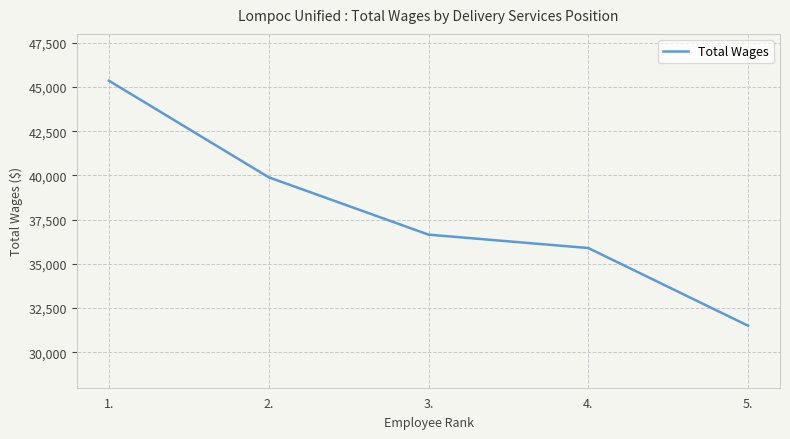

What is the difference between the values at 1. and 5.?

13846